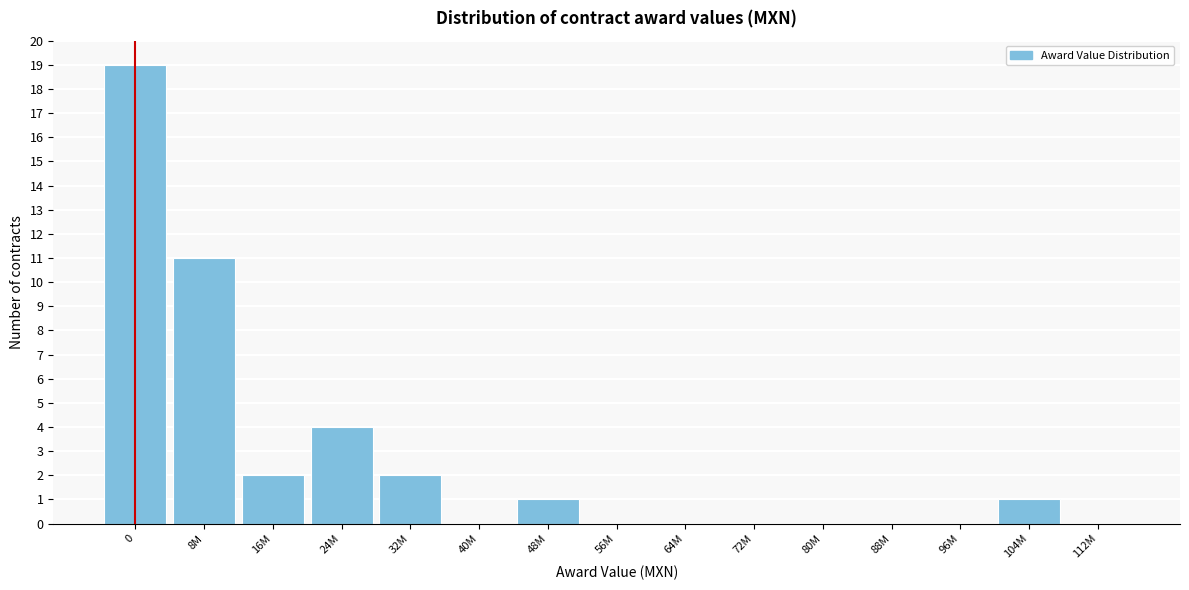

Reading left to right, what are all the values shown in this chart?

0=19	8M=11	16M=2	24M=4	32M=2	40M=0	48M=1	56M=0	64M=0	72M=0	80M=0	88M=0	96M=0	104M=1	112M=0